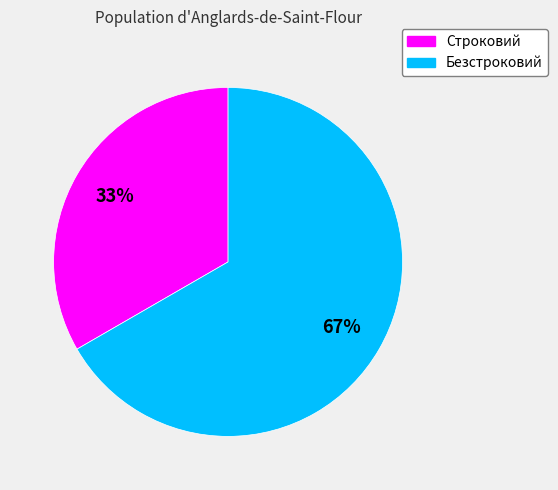

What is the majority slice?

Безстроковий